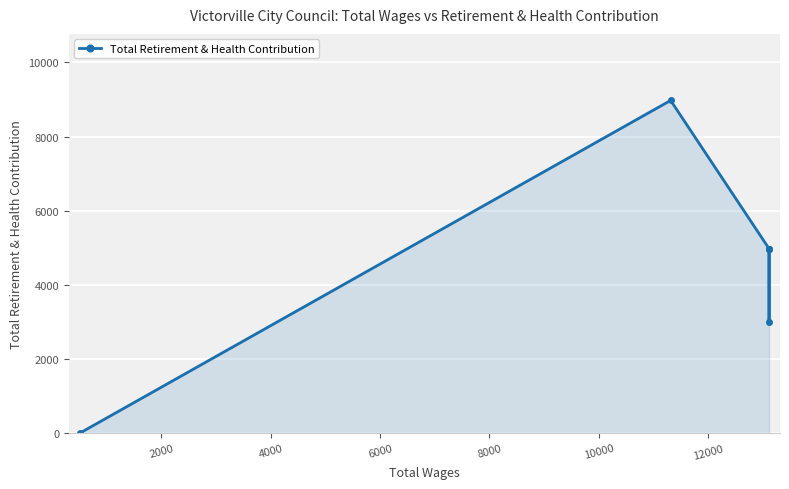

Is it true that the value at 2000 is 3055?

False